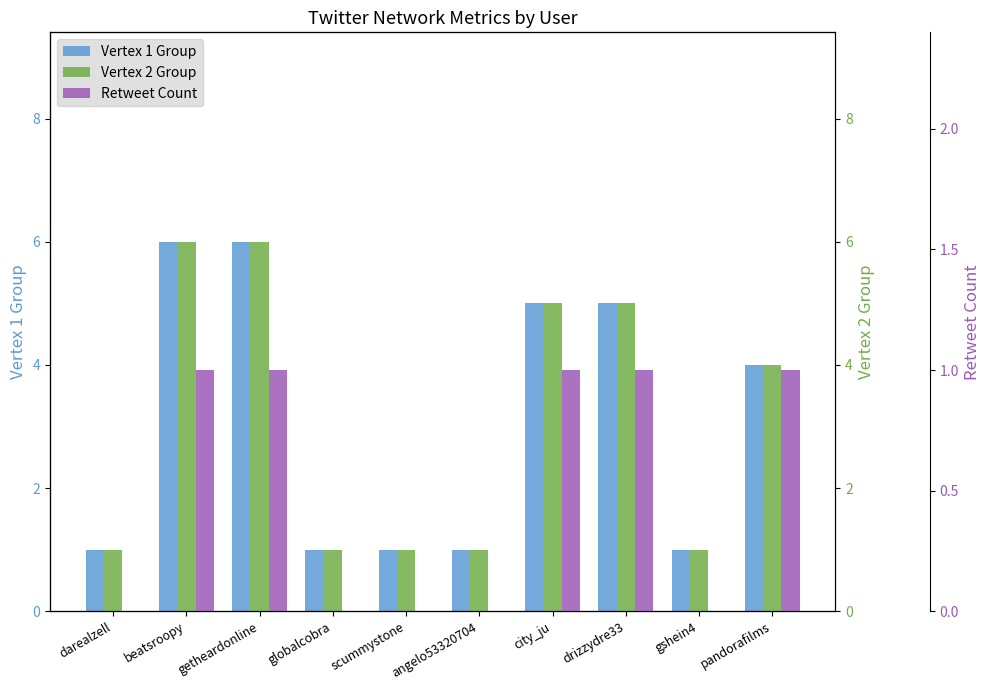

Which series has the widest spread of values?

Vertex 1 Group